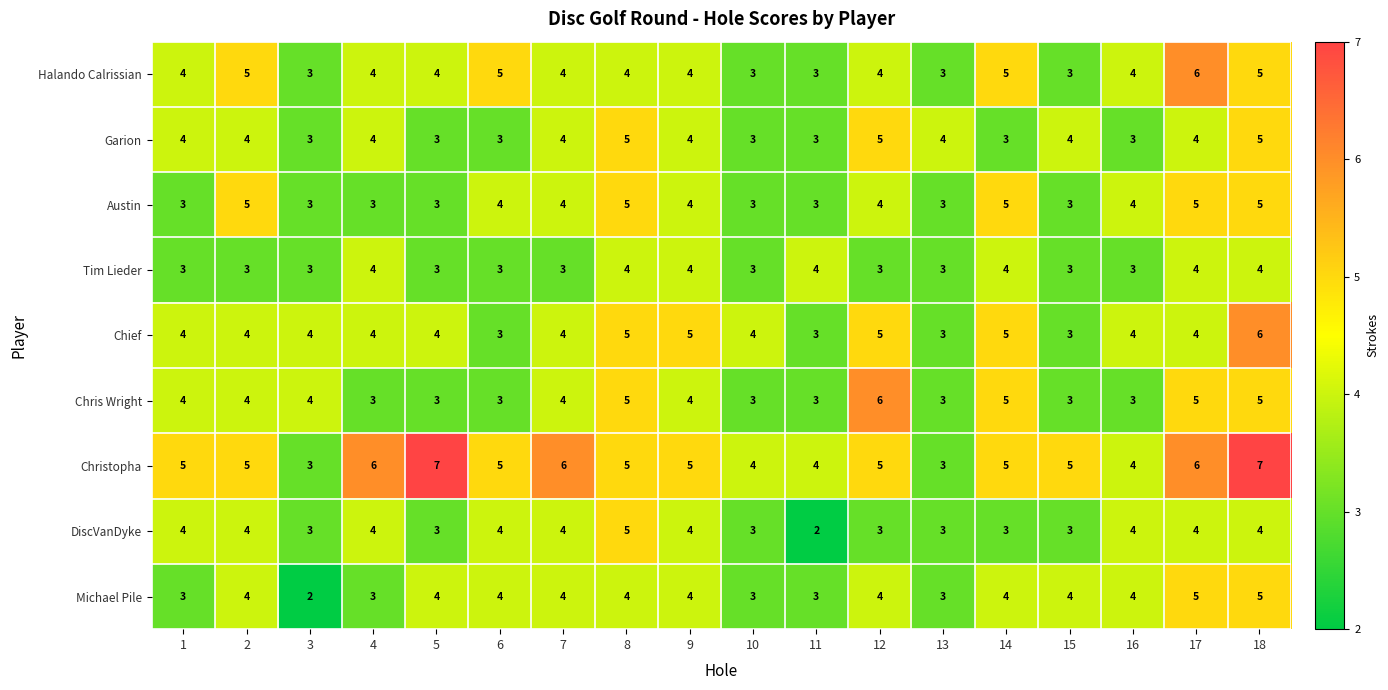

The value of Chief at 16 is 4. True or false?

True